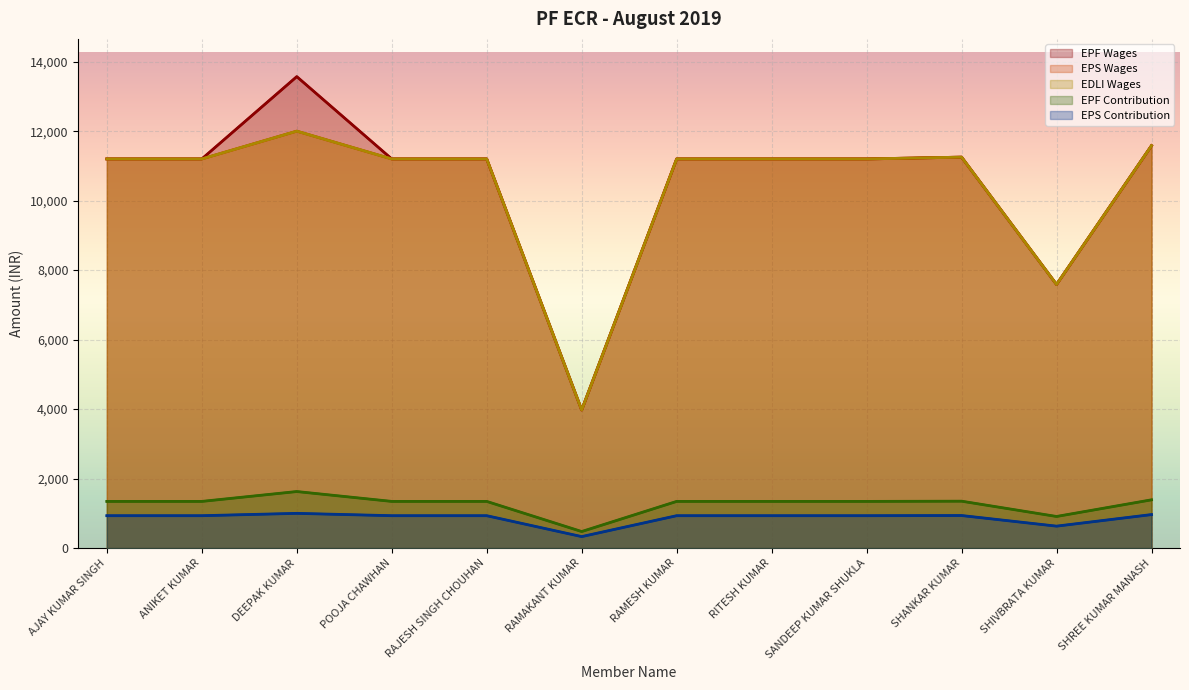

True or false: EPS Contribution has more than 0 points higher than both neighbors.

True